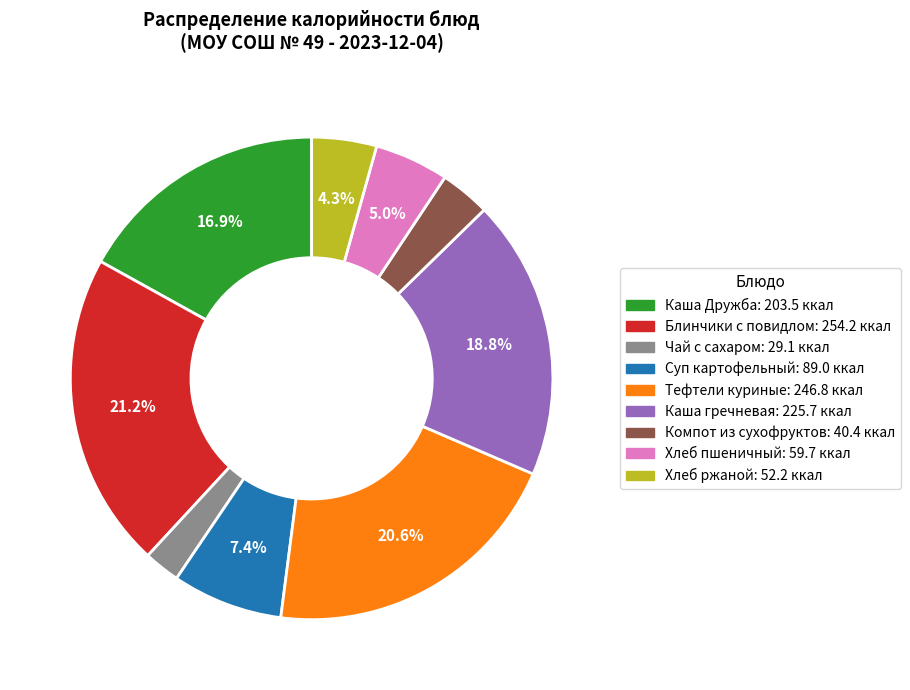

Count the number of slices in the pie.

9